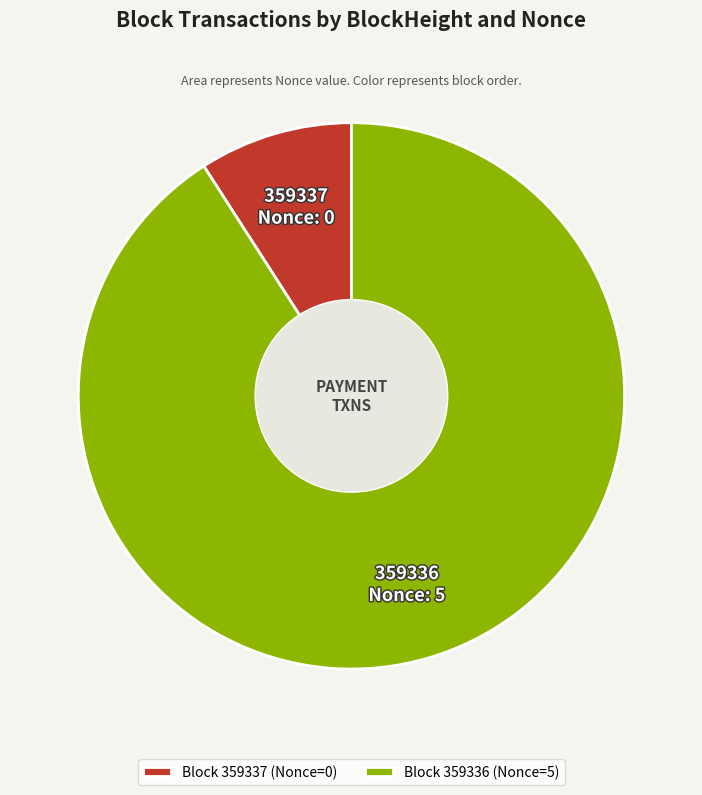

What is the majority slice?

359336